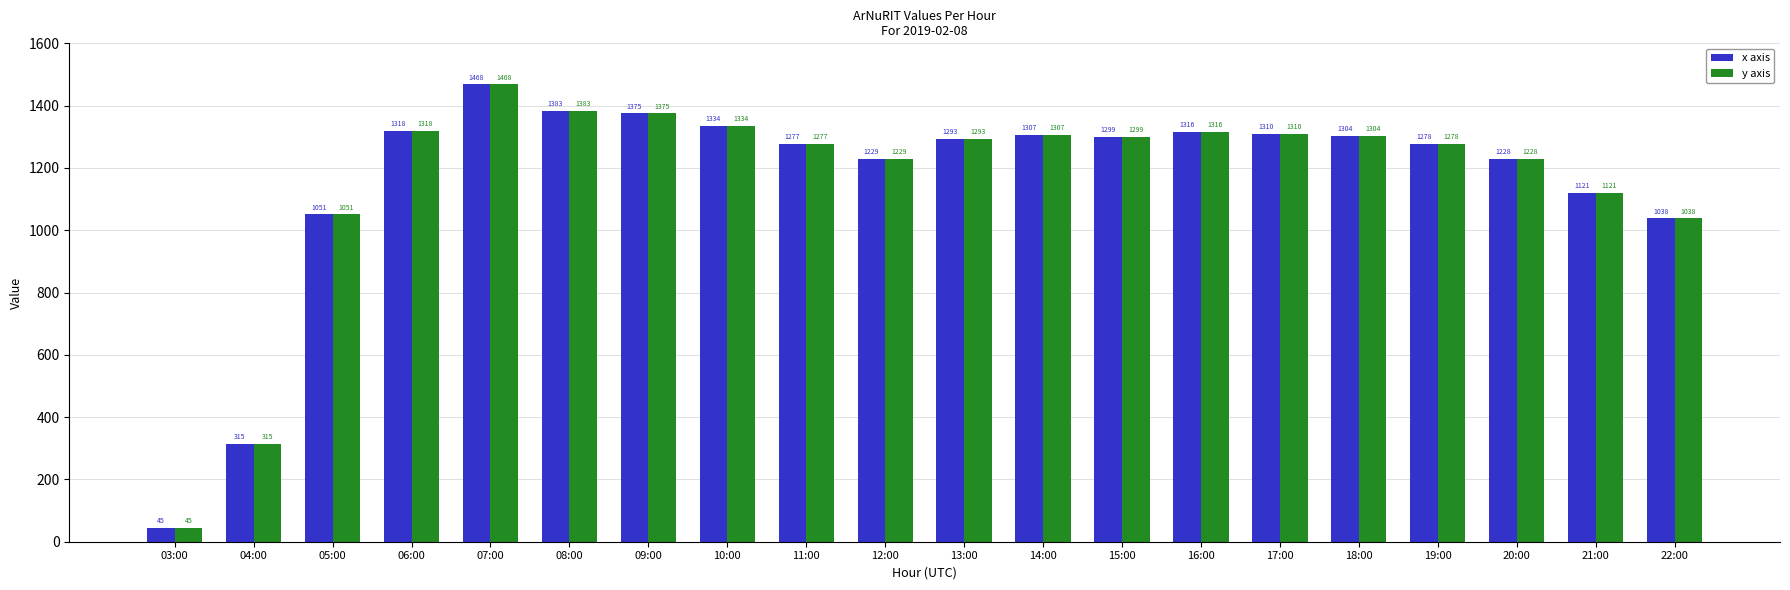

True or false: y axis has a value of 2234 at 14:00.

False